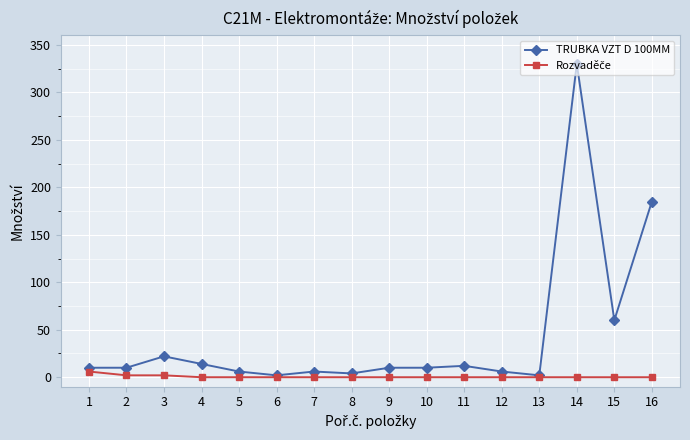

What is the sum of all TRUBKA VZT D 100MM values?

689